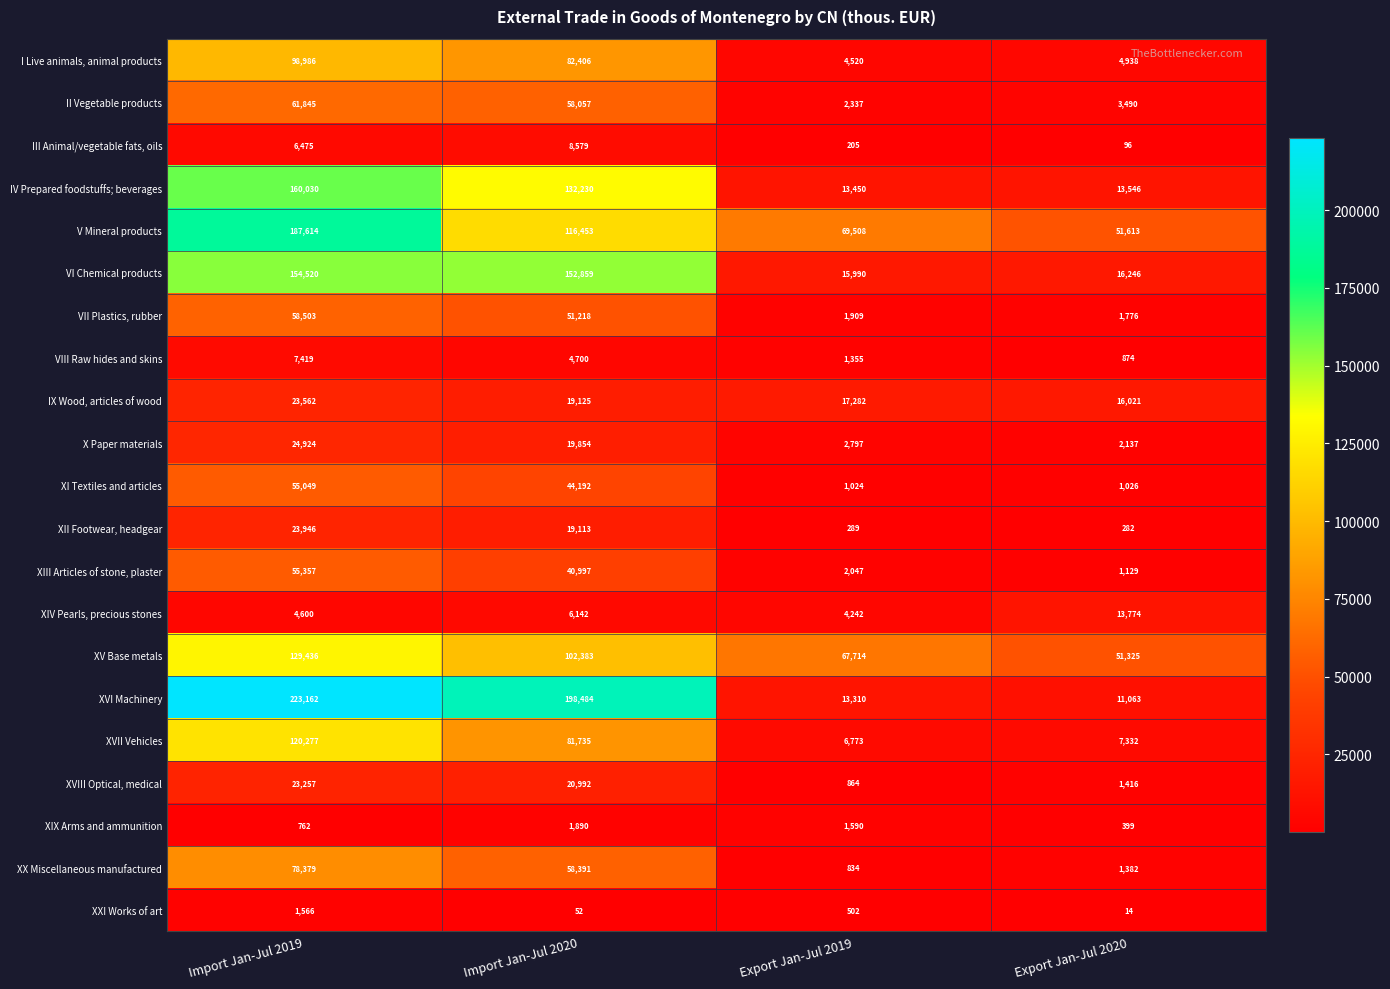

What is the approximate value of XVIII Optical, medical at Import Jan-Jul 2020?

20992